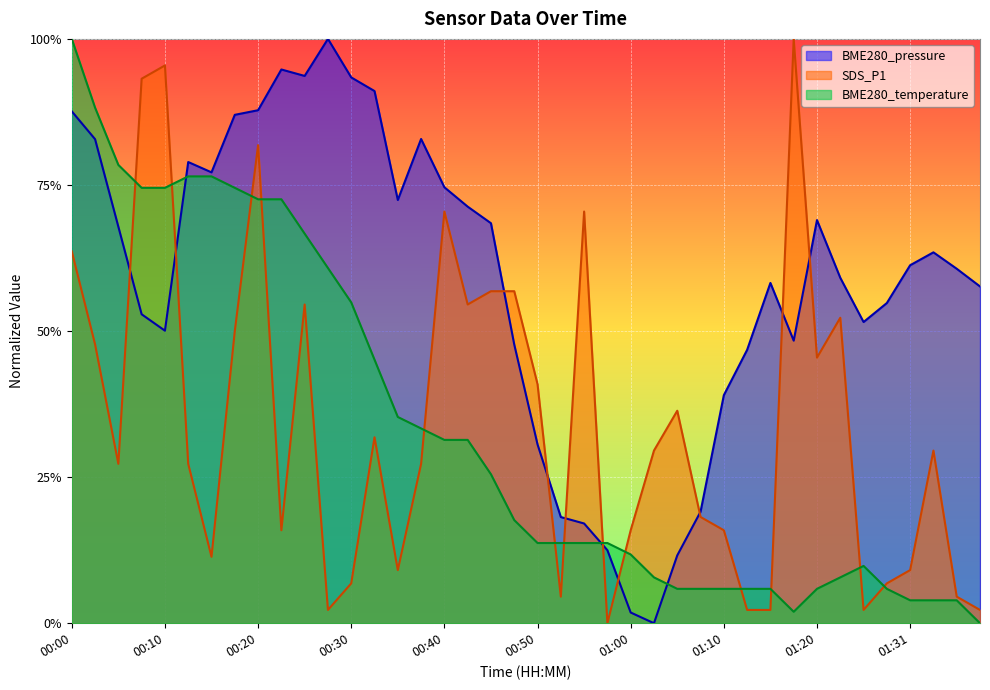

Reading right to left, what are all the values shown in this chart?

BME280_pressure: 0.6	0.6	0.6	0.6	0.5	0.5	0.6	0.7	0.5	0.6	0.5	0.4	0.2	0.1	0.0	0.0	0.1	0.2	0.2	0.3	0.5	0.7	0.7	0.7	0.8	0.7	0.9	0.9	1.0	0.9	0.9	0.9	0.9	0.8	0.8	0.5	0.5	0.7	0.8	0.9
SDS_P1: 0.0	0.0	0.3	0.1	0.1	0.0	0.5	0.5	1.0	0.0	0.0	0.2	0.2	0.4	0.3	0.2	0.0	0.7	0.0	0.4	0.6	0.6	0.5	0.7	0.3	0.1	0.3	0.1	0.0	0.5	0.2	0.8	0.5	0.1	0.3	1.0	0.9	0.3	0.5	0.6
BME280_temperature: 0.0	0.0	0.0	0.0	0.1	0.1	0.1	0.1	0.0	0.1	0.1	0.1	0.1	0.1	0.1	0.1	0.1	0.1	0.1	0.1	0.2	0.3	0.3	0.3	0.3	0.4	0.5	0.5	0.6	0.7	0.7	0.7	0.7	0.8	0.8	0.7	0.7	0.8	0.9	1.0